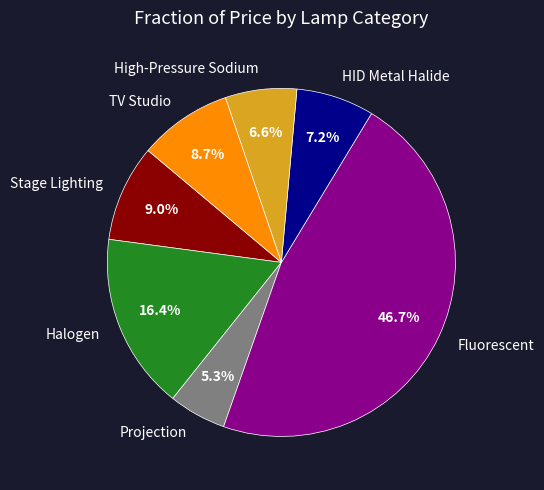

Does Projection account for over 50% of the chart?

No